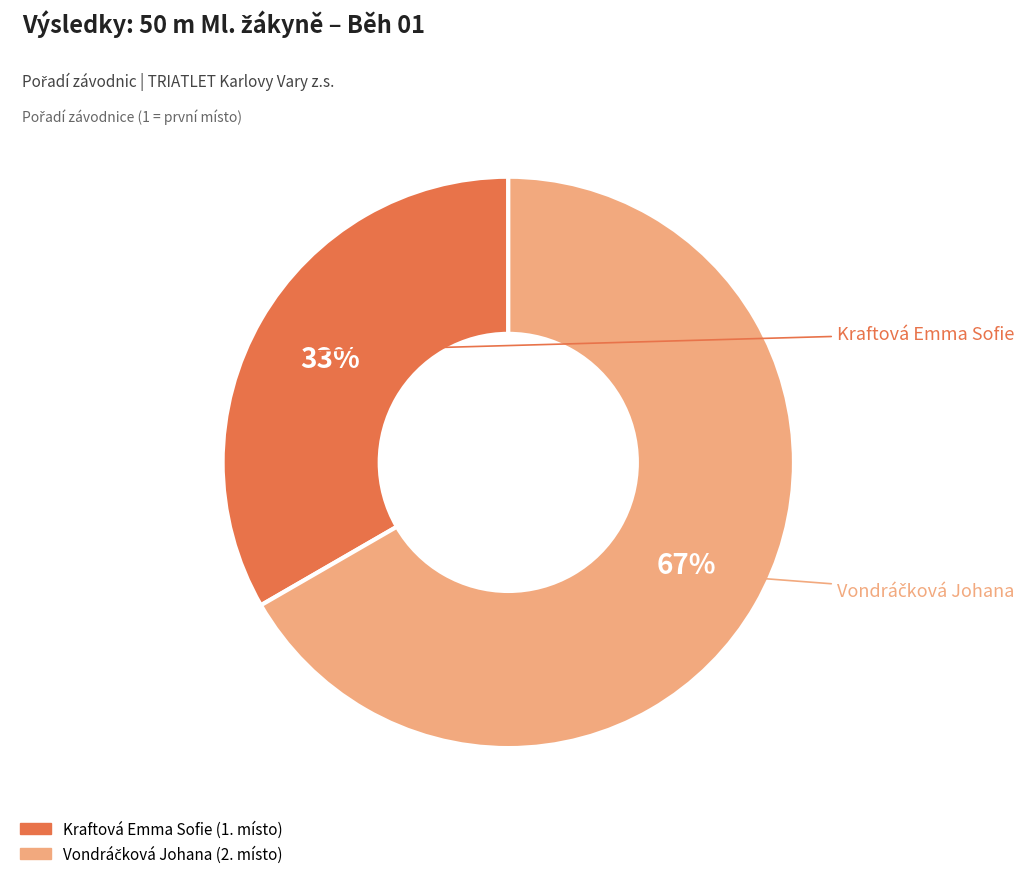

Is there a majority slice in this chart?

Yes